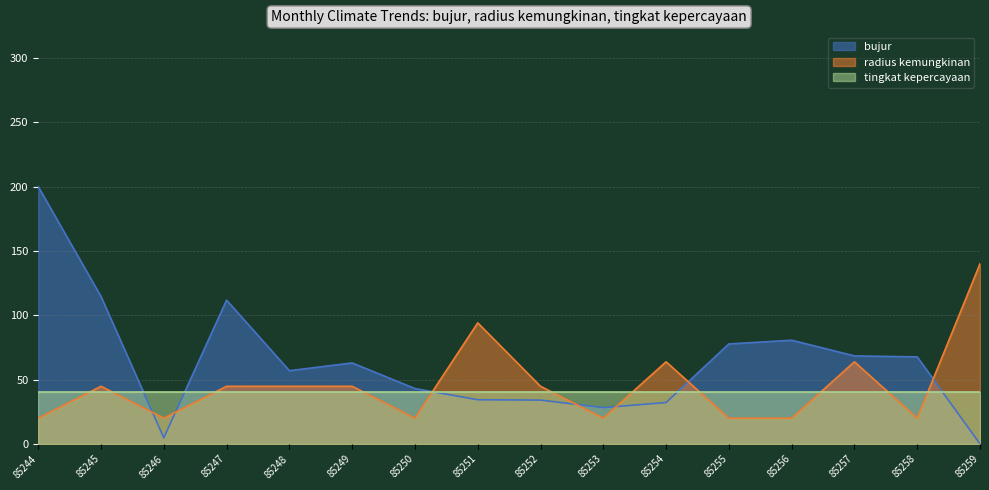

Where is the first local maximum for radius kemungkinan?

85245